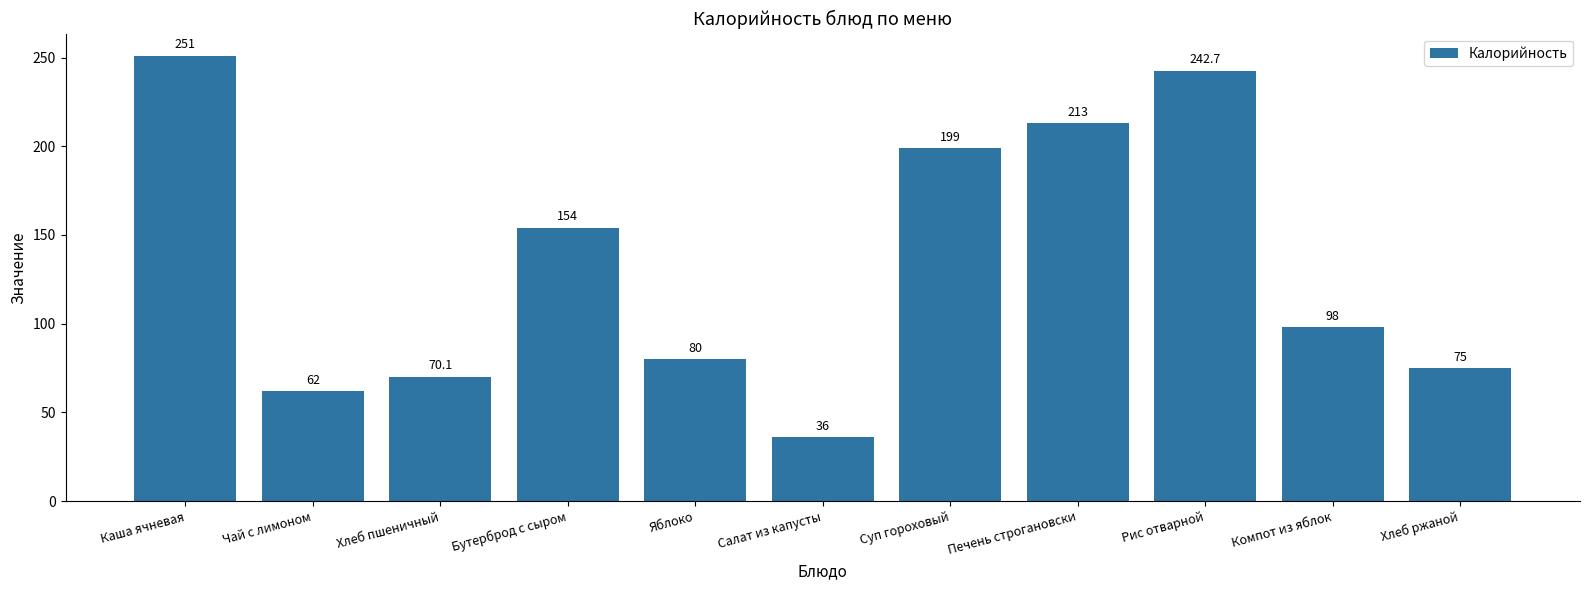

What is the value of the 9th bar from the left?

242.7